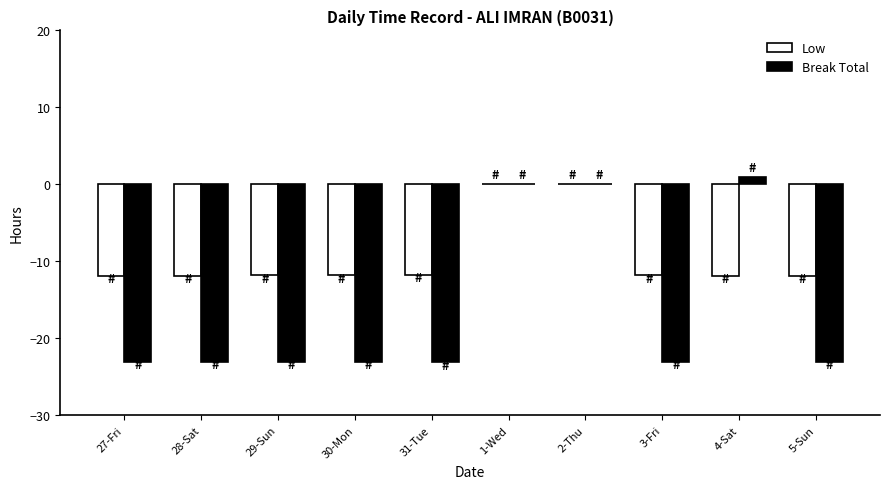

Are the bars horizontal?

No